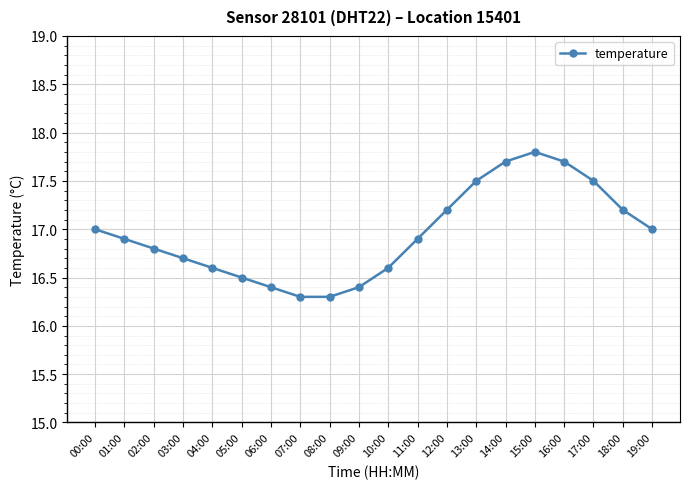

Is it true that the value at 18:00 is 17.2?

True